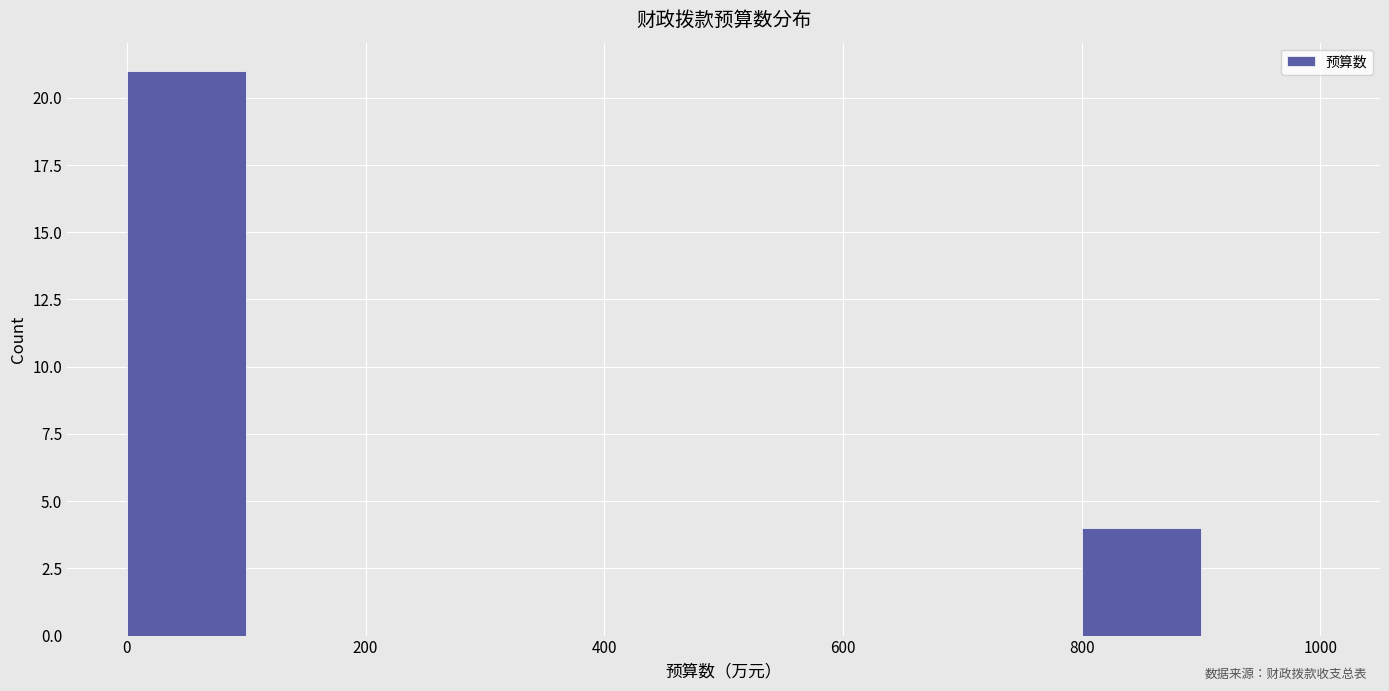

Reading left to right, list every bar in this chart as the range it spans on the x-axis followed by its height. The values are not printed on the chart, so give them approximately, as read against the axis.

0 to 100: 21
100 to 200: 0
200 to 300: 0
300 to 400: 0
400 to 500: 0
500 to 600: 0
600 to 700: 0
700 to 800: 0
800 to 900: 4
900 to 1000: 0